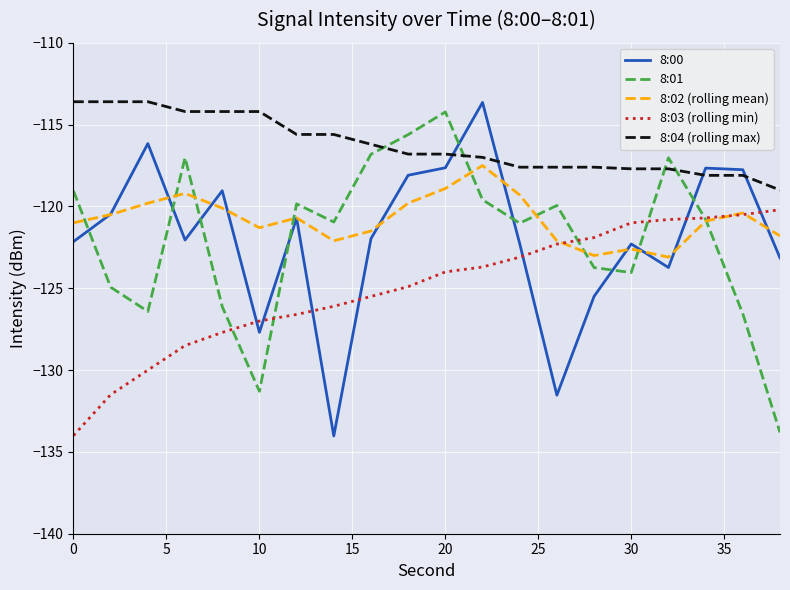

What is the greatest value displayed?

-113.6